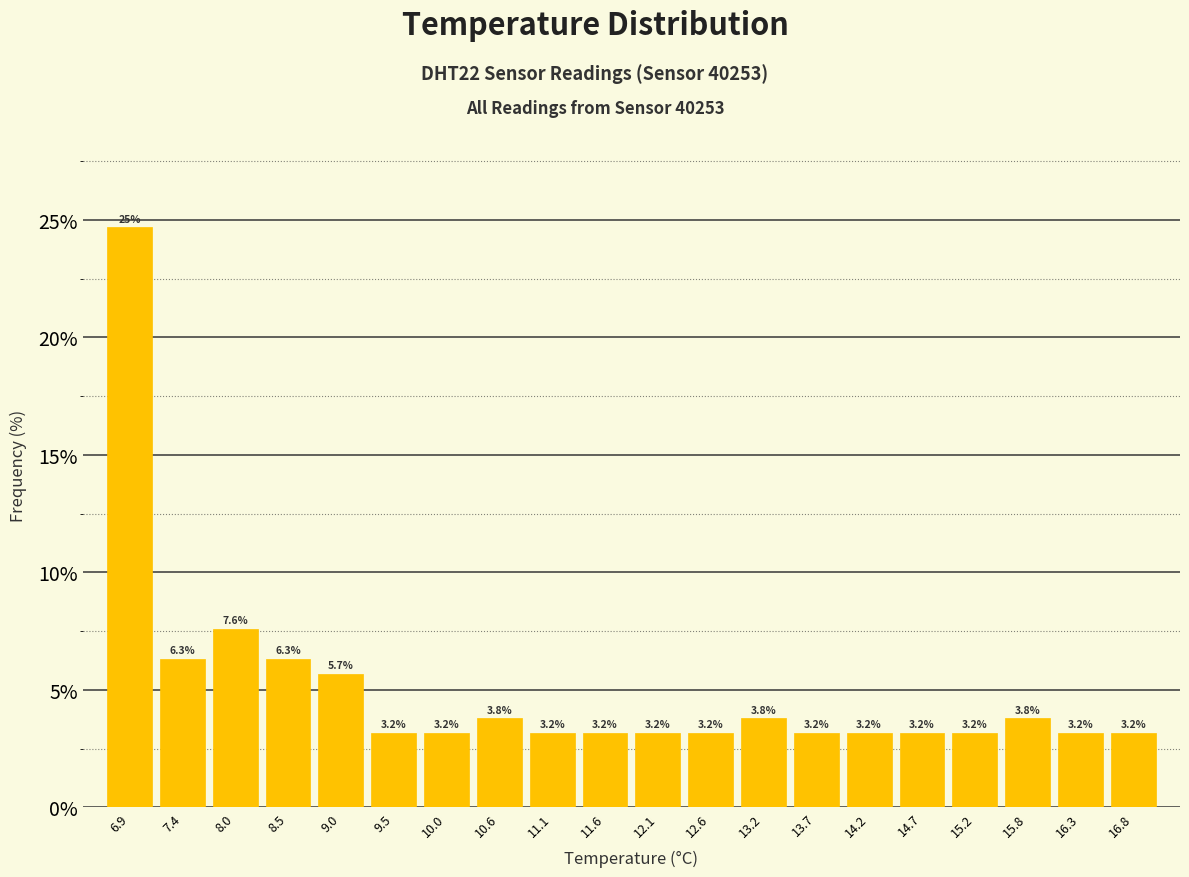

Over which range of the x-axis is the bar tallest?

6.65 to 7.17